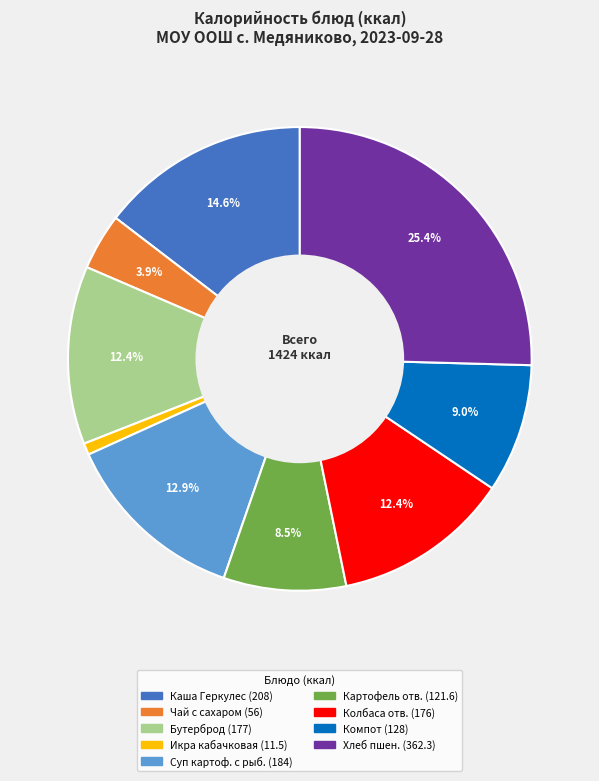

Does any single category account for the majority?

No